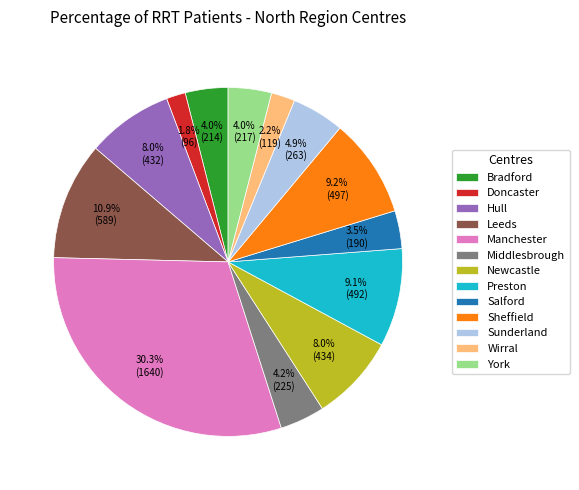

Which category has the biggest portion of the pie?

Manchester